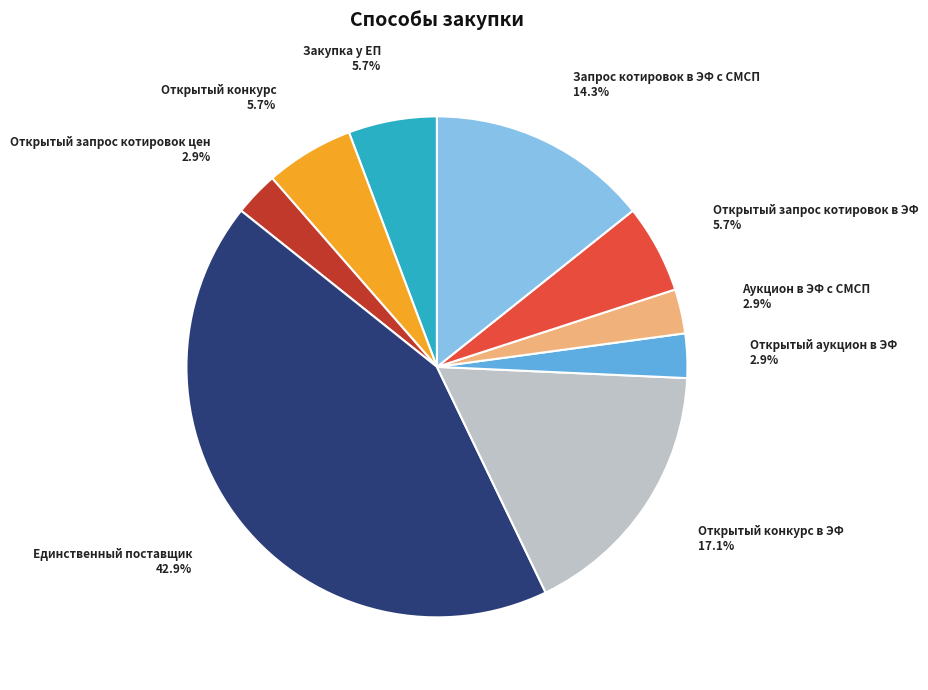

To the nearest percent, what is the difference between the Открытый аукцион в ЭФ and Закупка у ЕП slice percentages?

3%